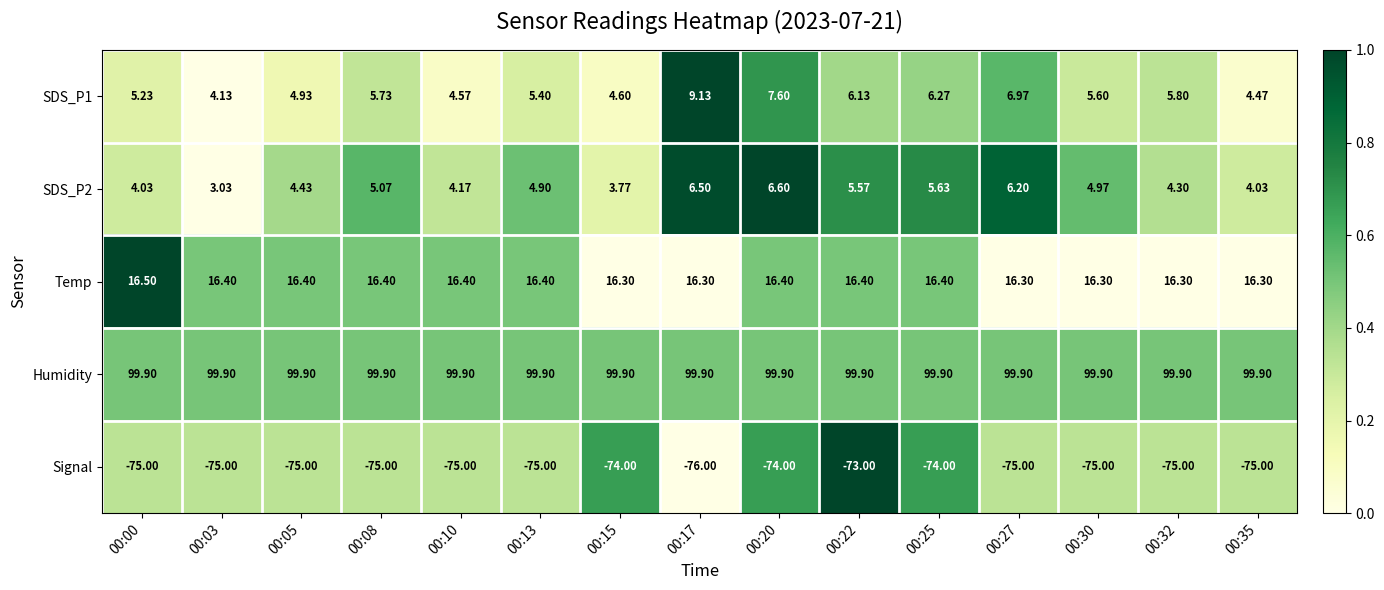

Is the value of SDS_P2 at 00:15 greater than the value of Temp at 00:27?

No